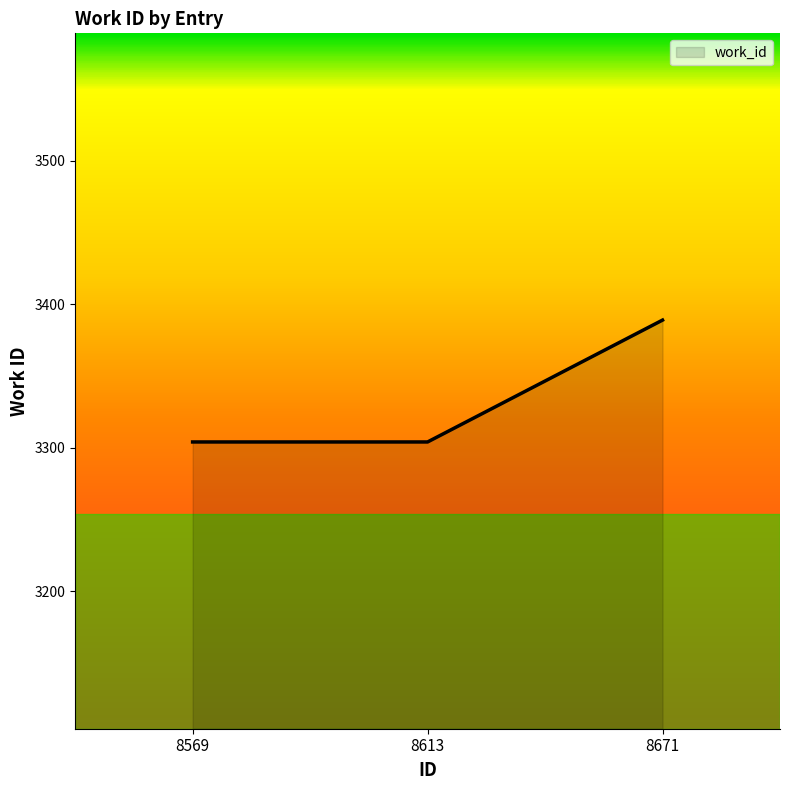

How many series are shown in this chart?

1